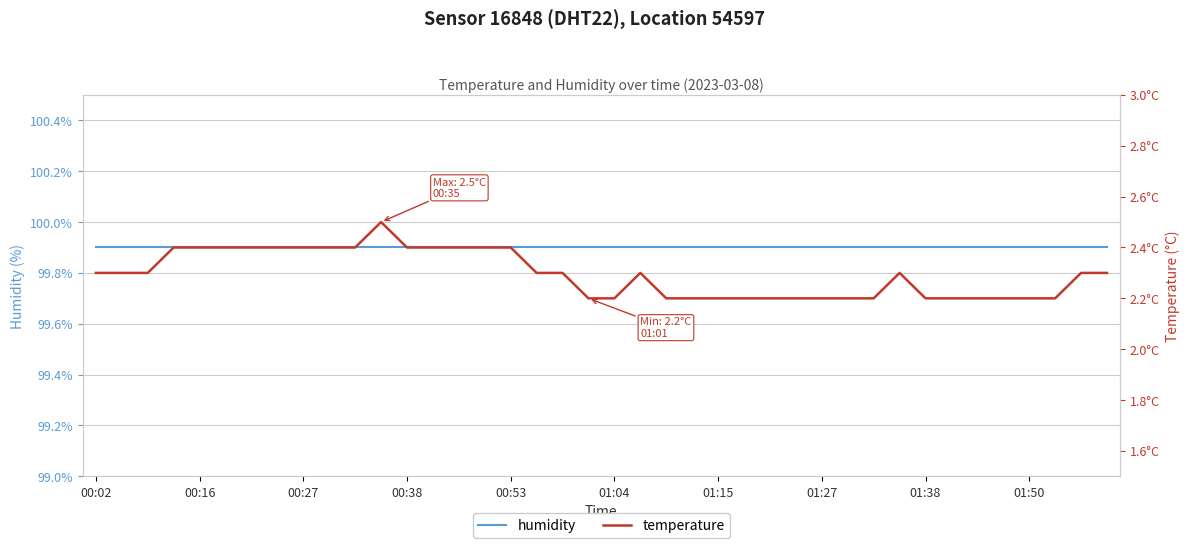

Is it true that humidity equals 49.2 at 38?

False